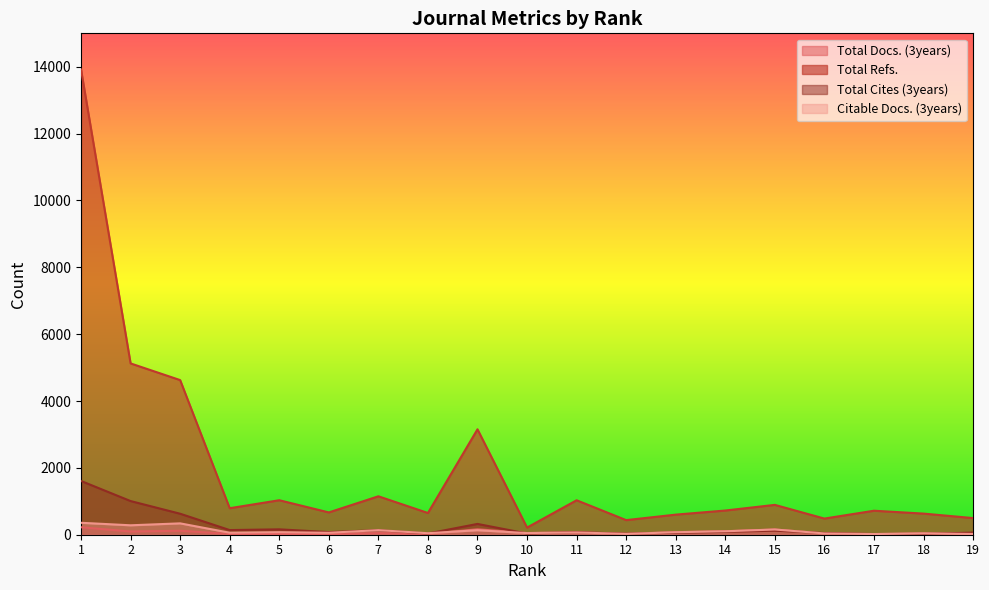

What is the smallest value displayed?

20